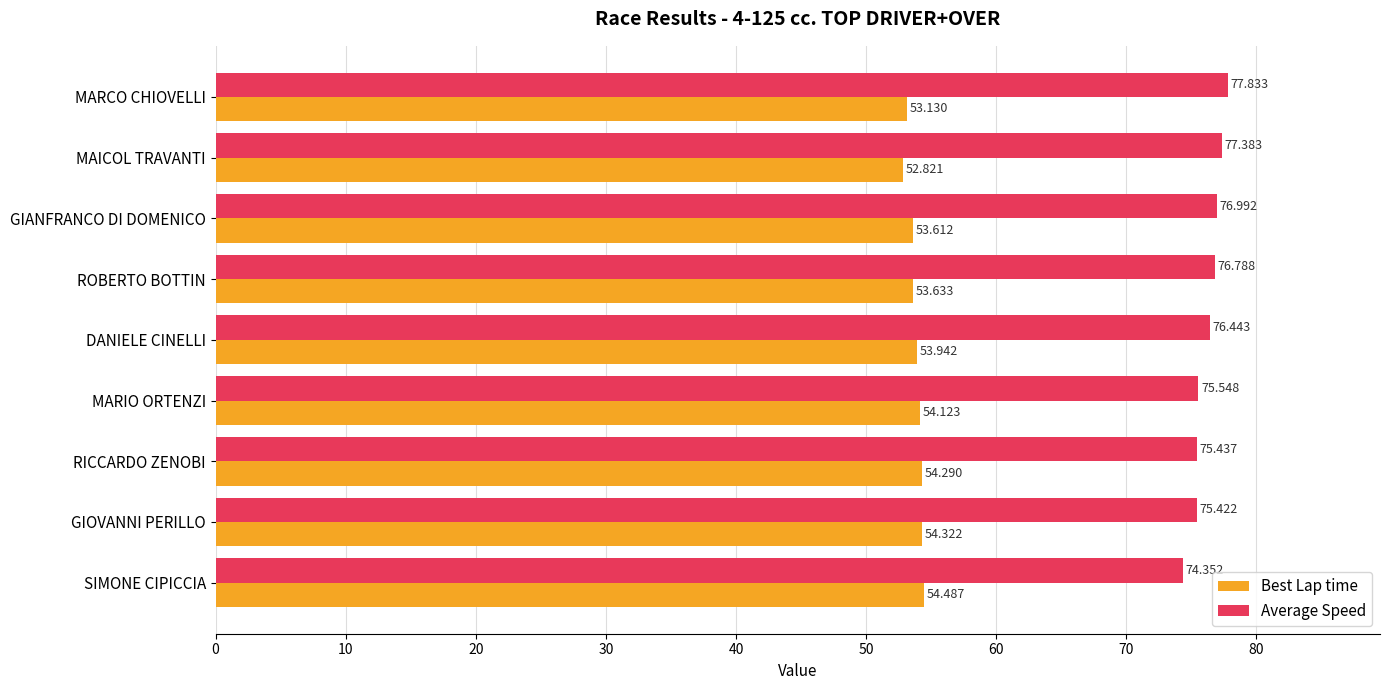

At how many categories does at least one series exceed 58?

9